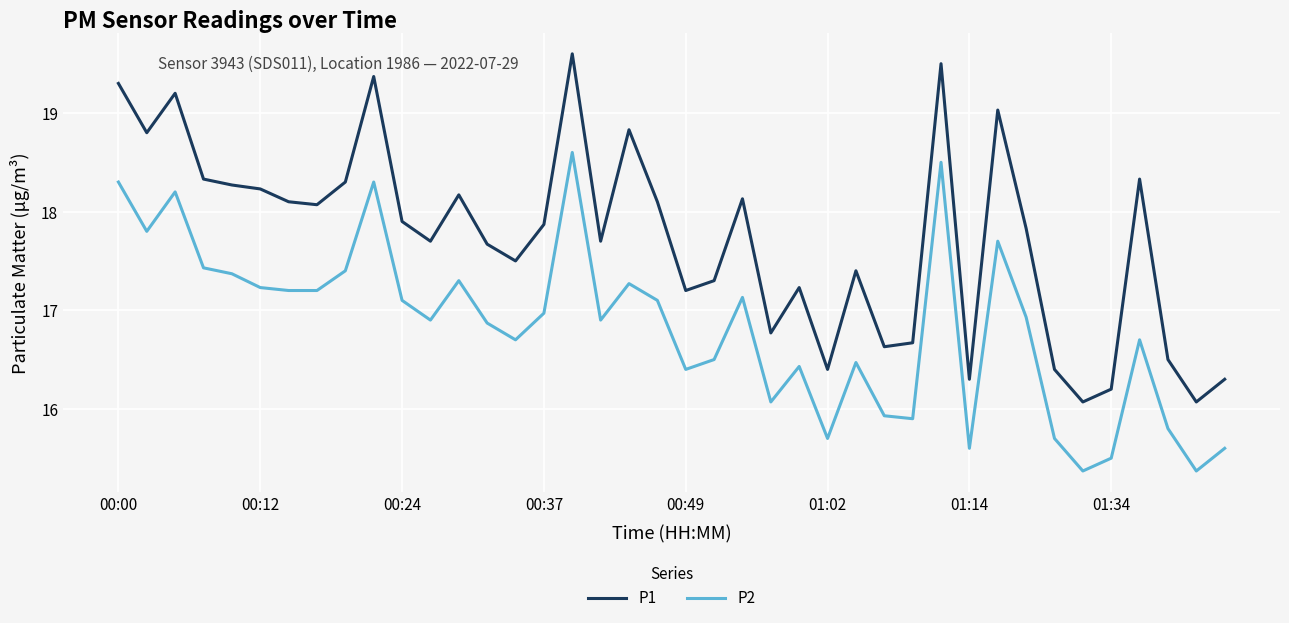

What is the minimum value shown in the chart?

15.4